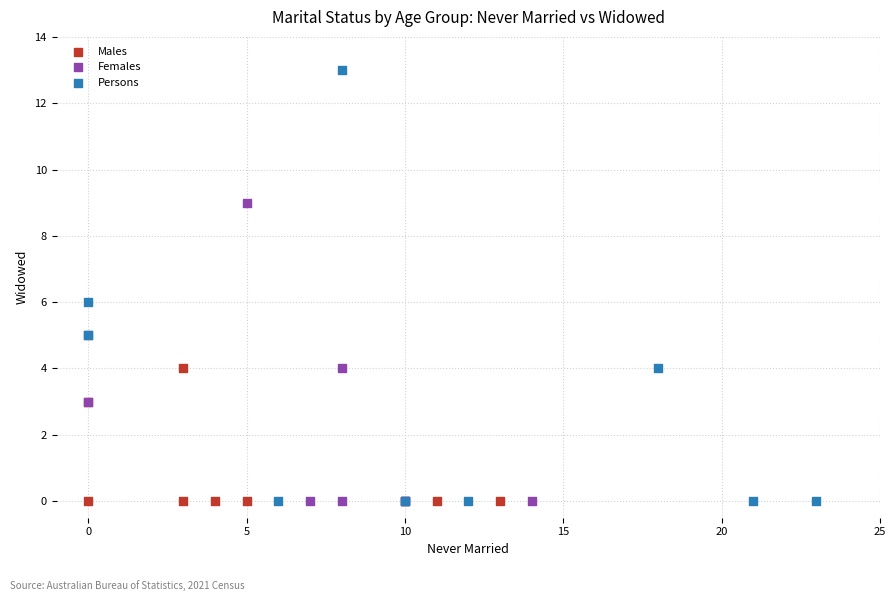

Which series has the largest Y range (max minus min)?

Persons